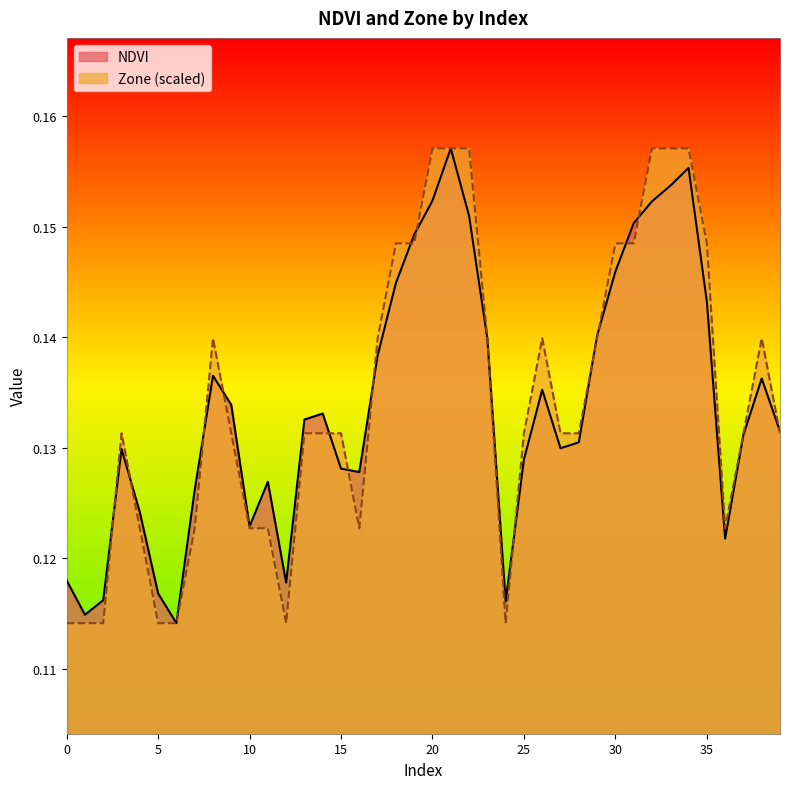

At which category does the chart reach its minimum across all series?

6